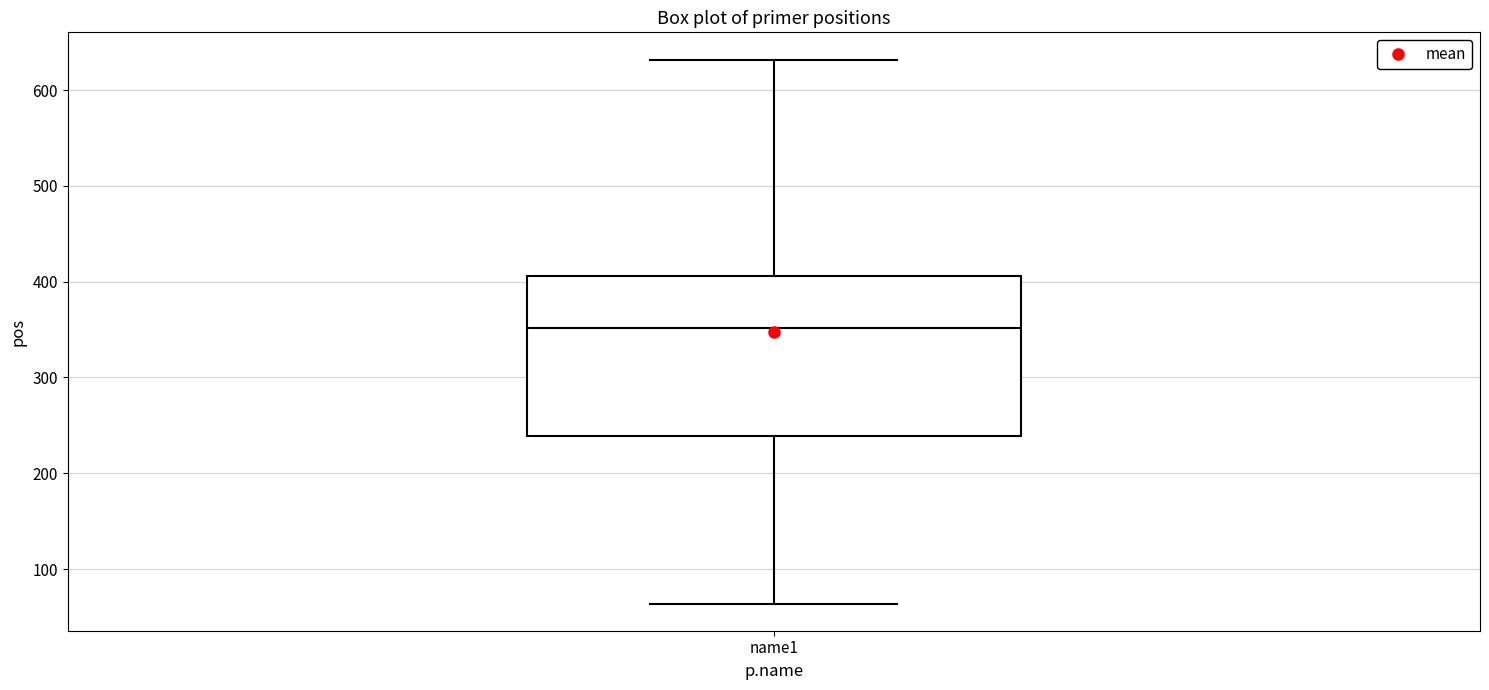

Where does the upper whisker of the box for name1 end on the y-axis? The values are not printed on the chart, so give them approximately, as read against the axis.

630